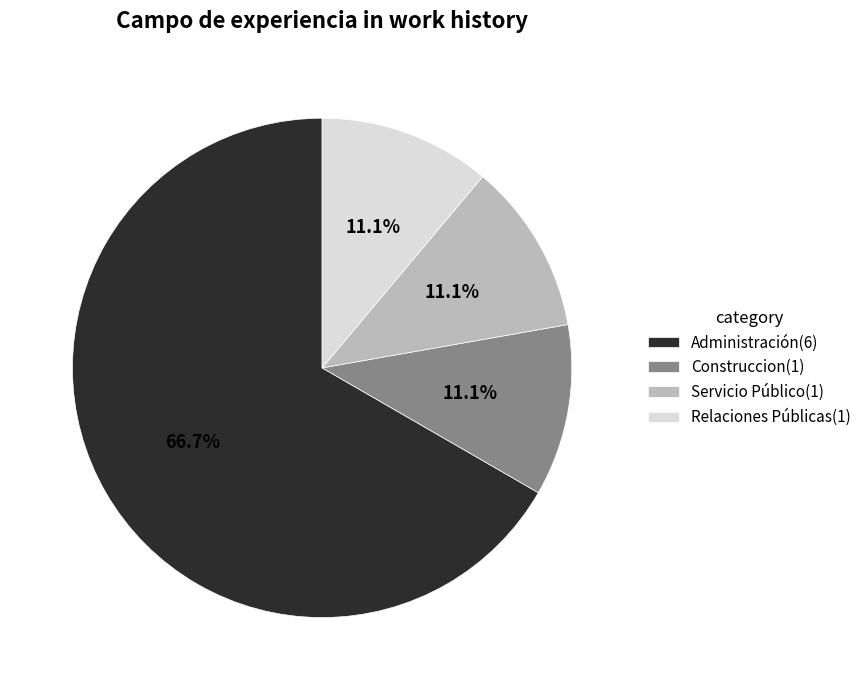

What is the largest slice in the pie chart?

Administración